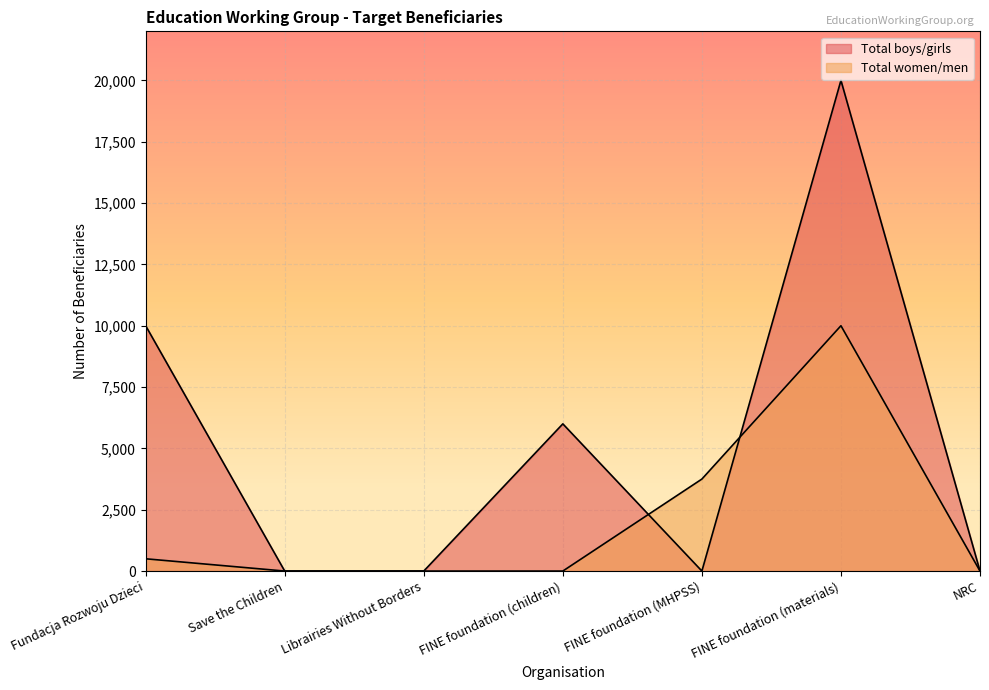

List the series in order of their overall mean, lowest first.

Total women/men, Total boys/girls